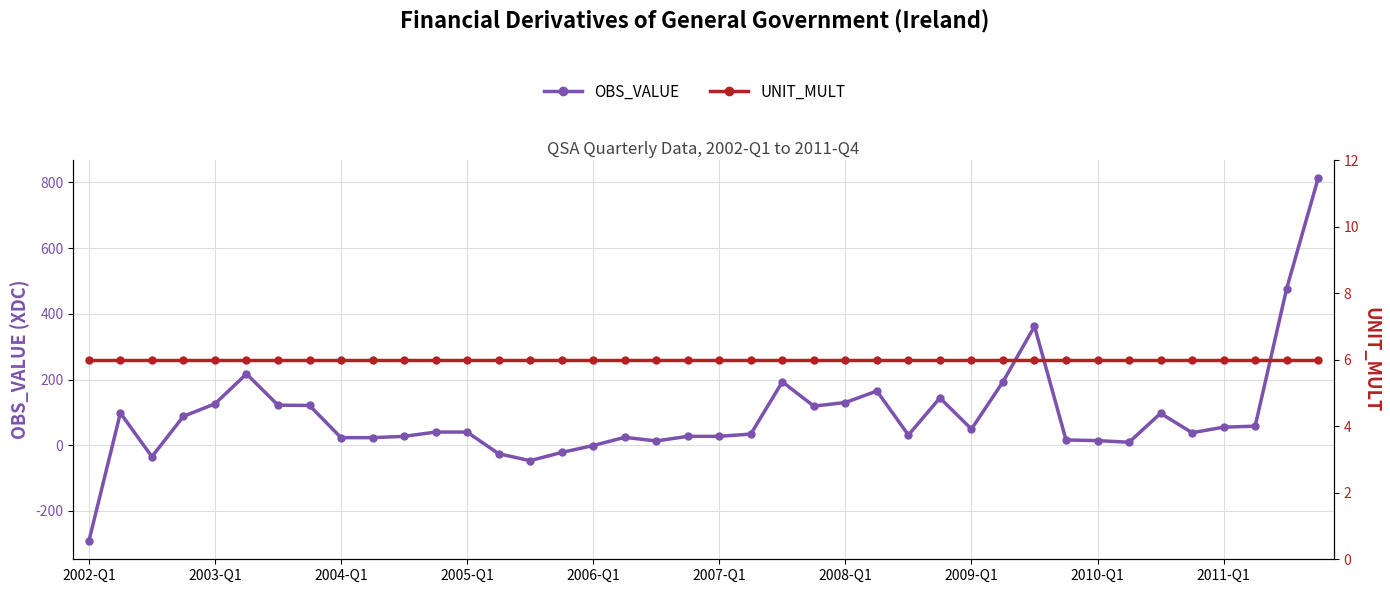

How many interior local peaks does the OBS_VALUE series have?

8